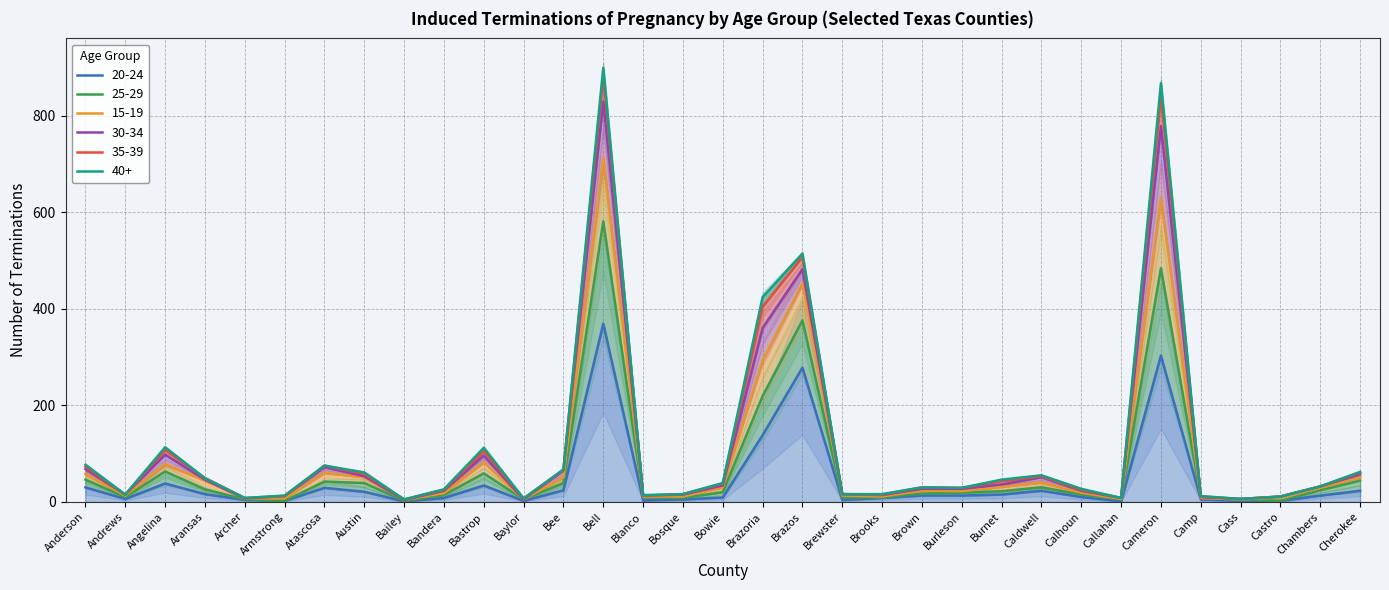

Which series changed the most between Aransas and Brewster?

15-19